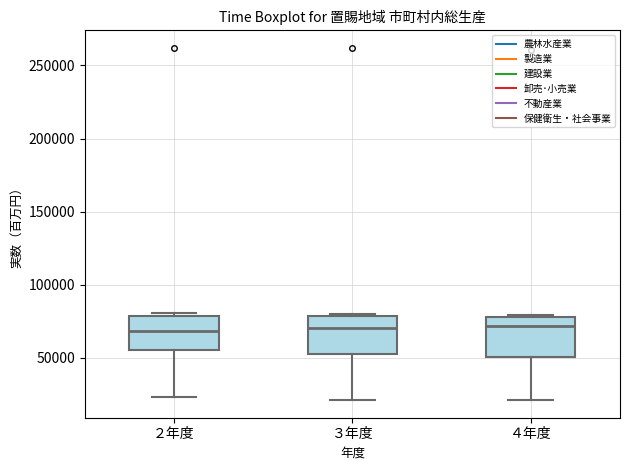

Where does the lower whisker of the box for ３年度 end on the y-axis? The values are not printed on the chart, so give them approximately, as read against the axis.

20000